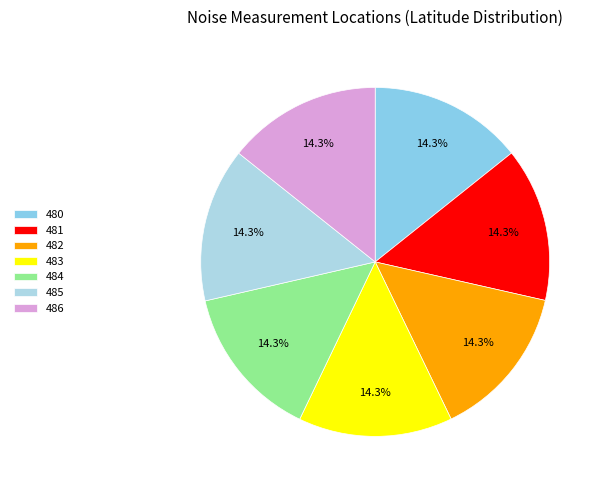

What percentage is NOT represented by 483?

85.7%